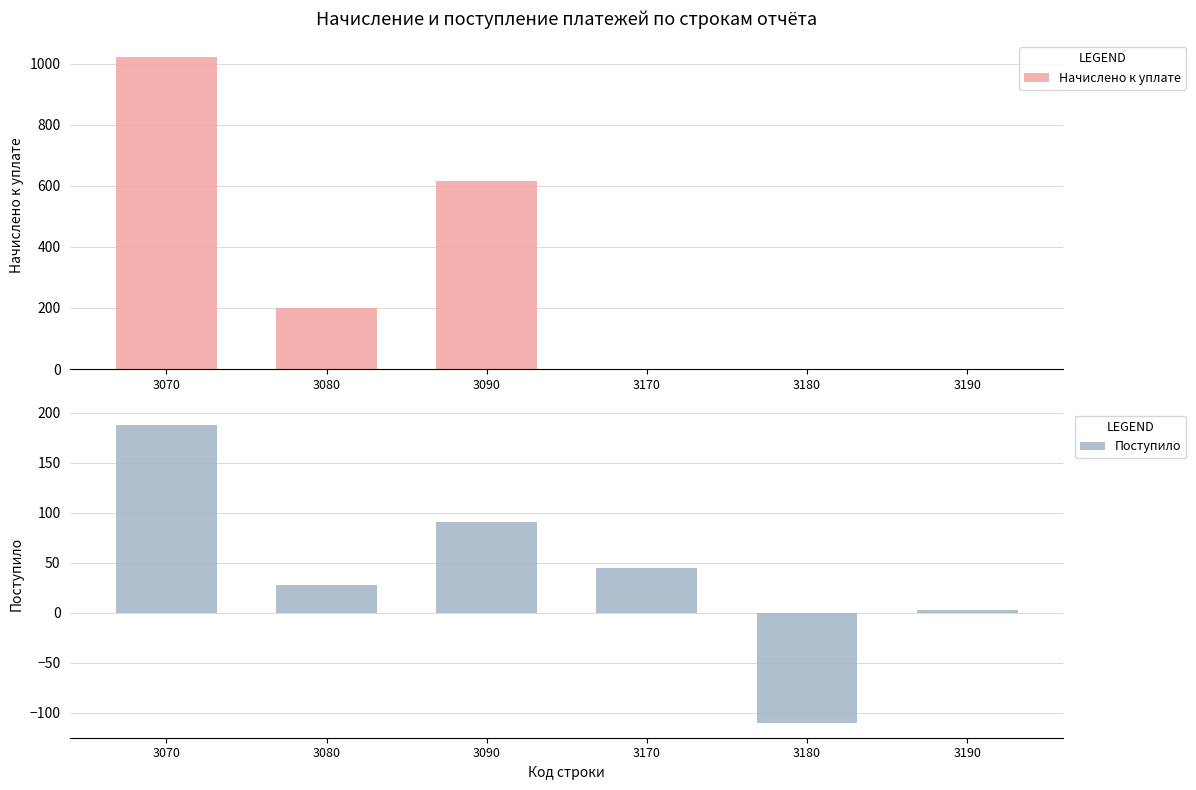

How many series are shown in this chart?

2